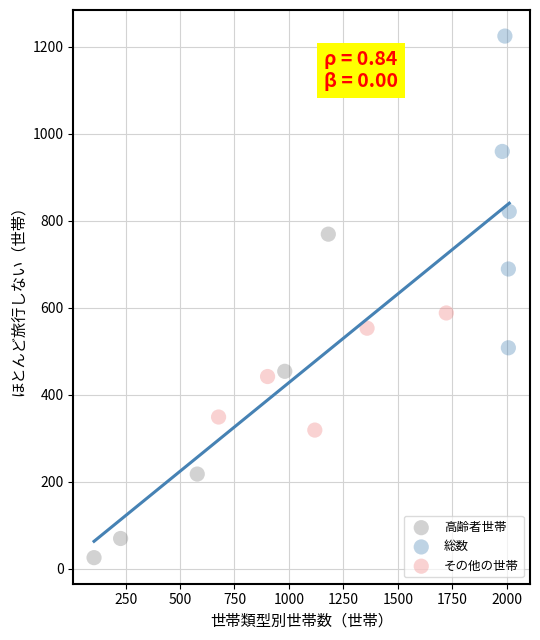

What are all the series names shown in the legend?

高齢者世帯, 総数, その他の世帯